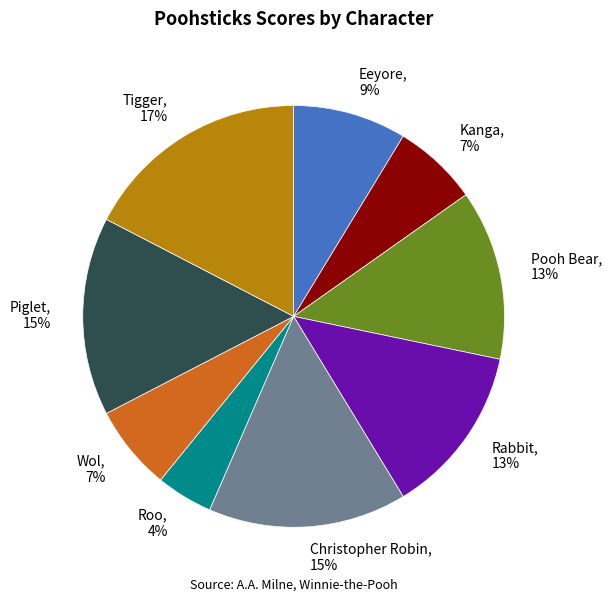

Which has a higher value, Eeyore or Kanga?

Eeyore